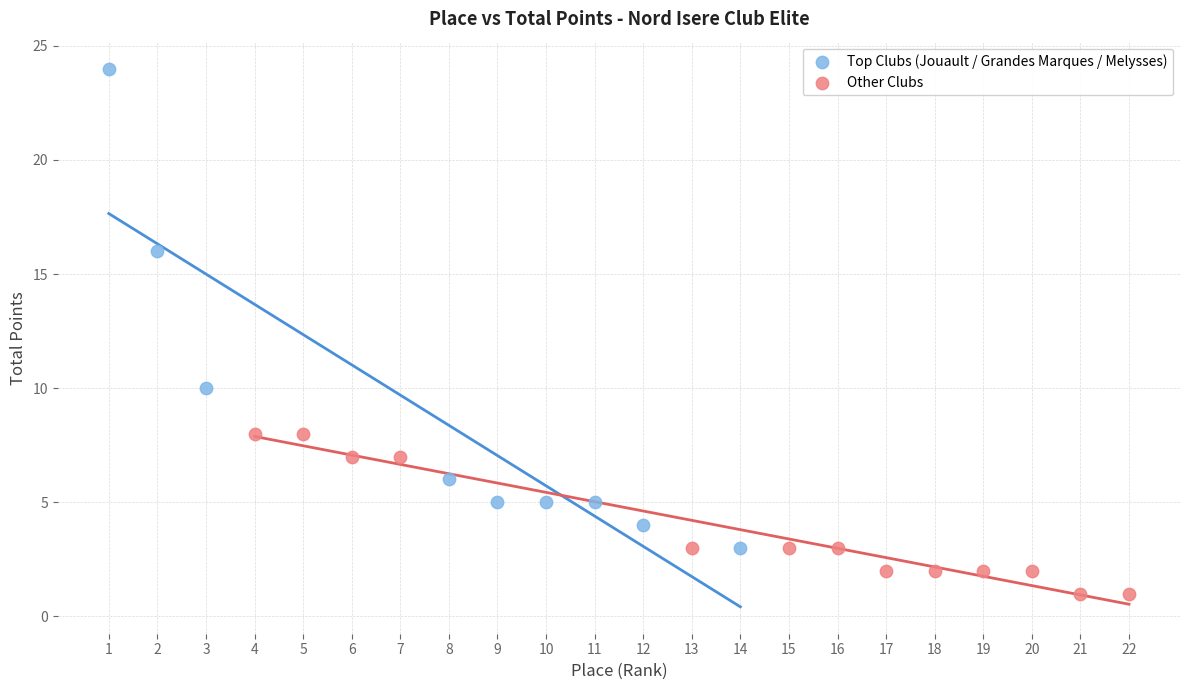

Which series has the largest Y range (max minus min)?

Top Clubs (Jouault / Grandes Marques / Melysses)